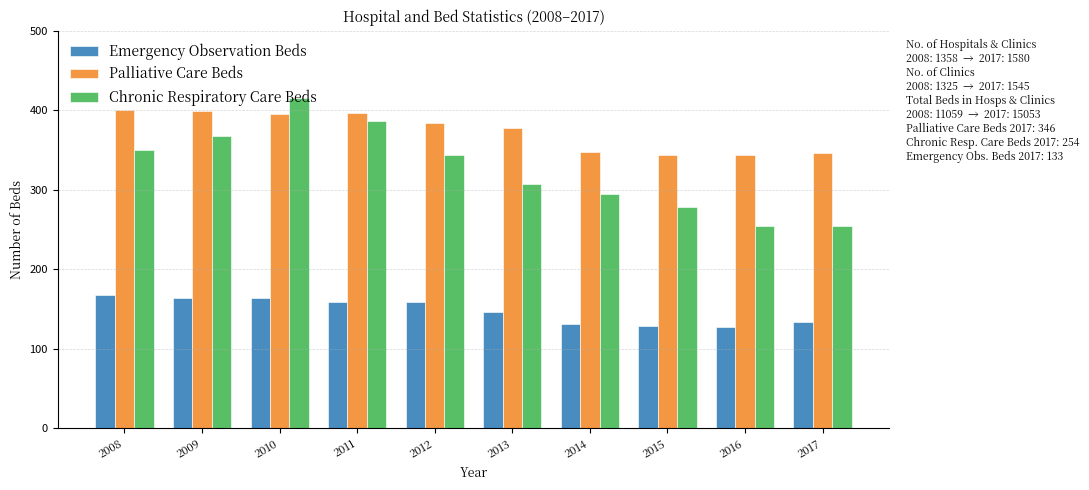

How many values in the Palliative Care Beds series are below 384?

5